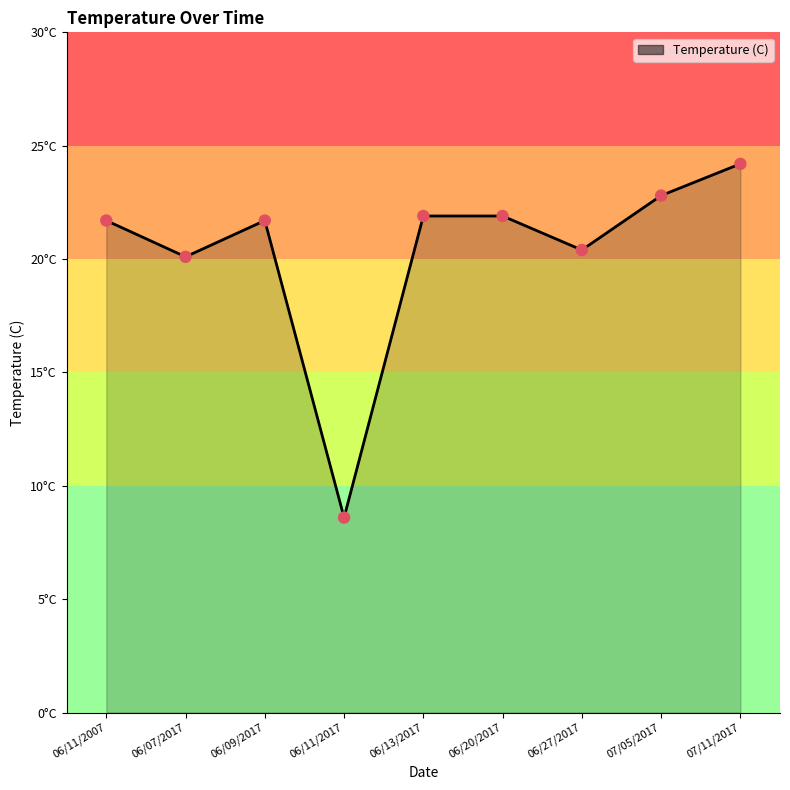

Approximately how many times larger is the value at 06/13/2017 compared to 06/27/2017?

1.1